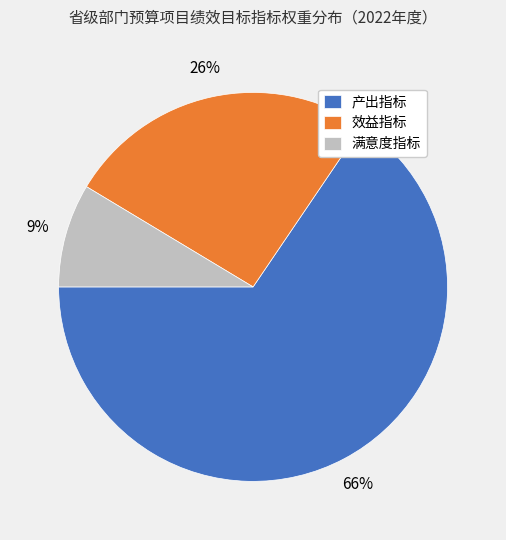

Which category has the biggest portion of the pie?

产出指标